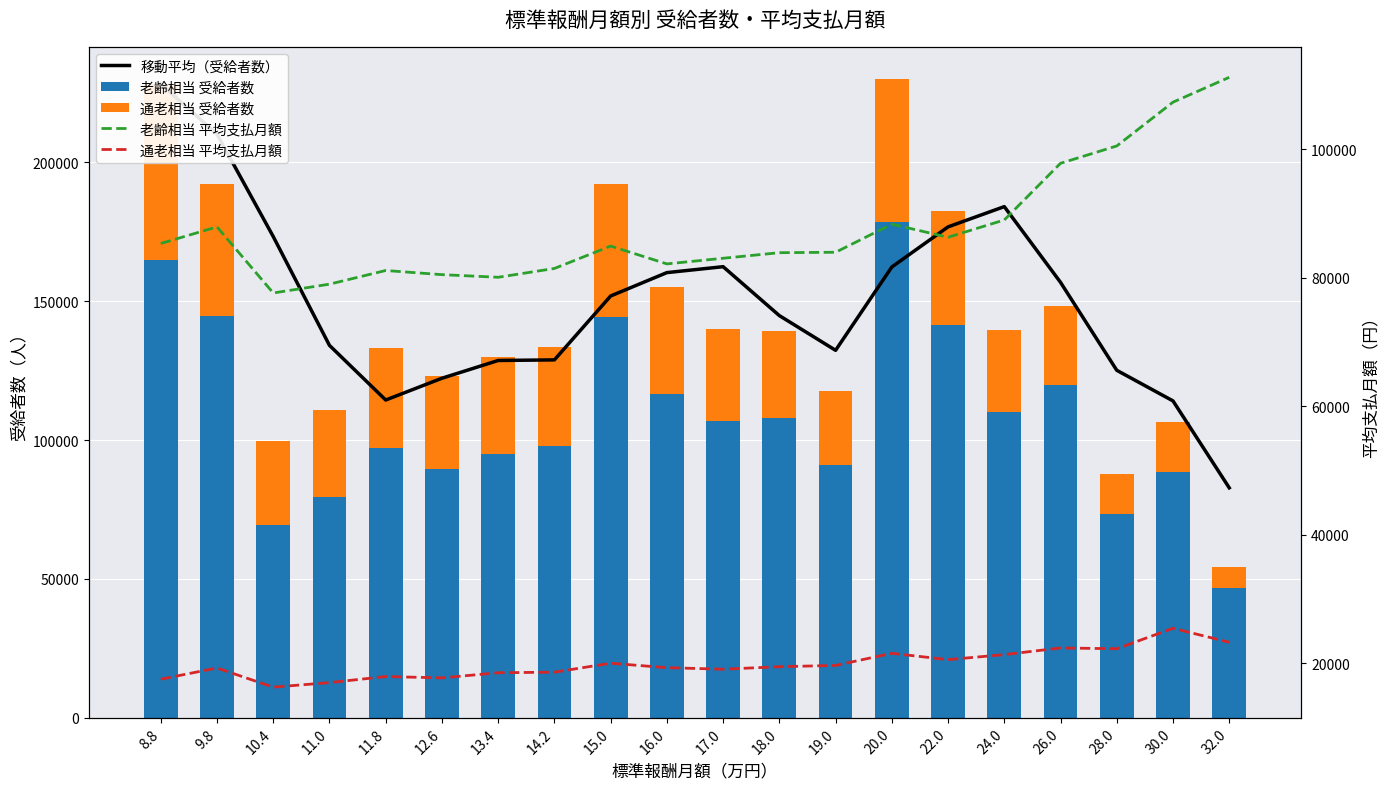

At which category is the sum across all series the highest?

8.8